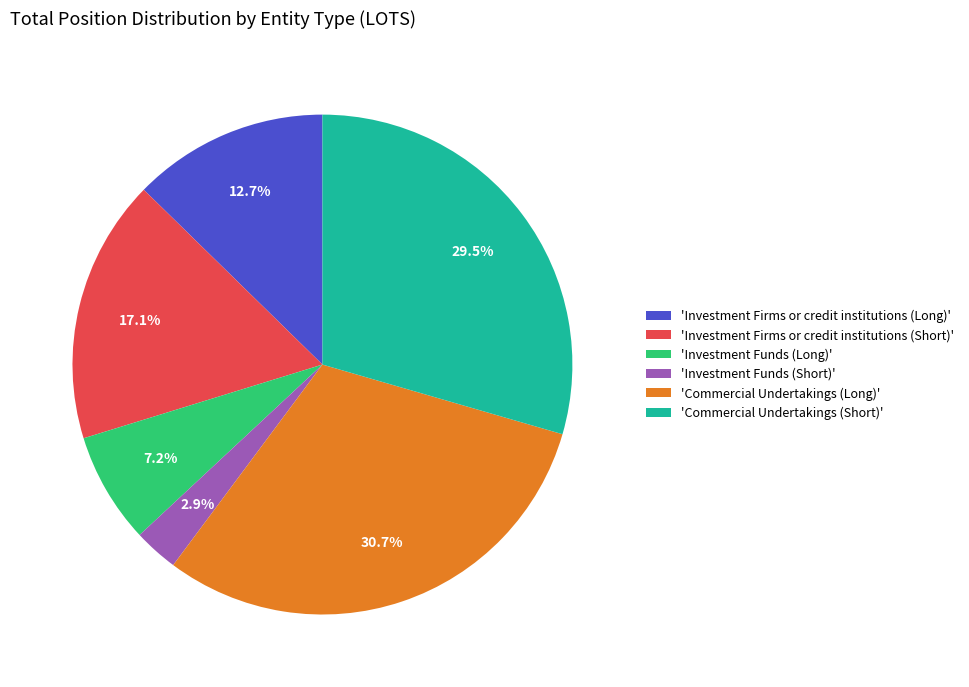

Do 'Investment Firms or credit institutions (Short)' and 'Commercial Undertakings (Short)' together represent more than half of the pie?

No